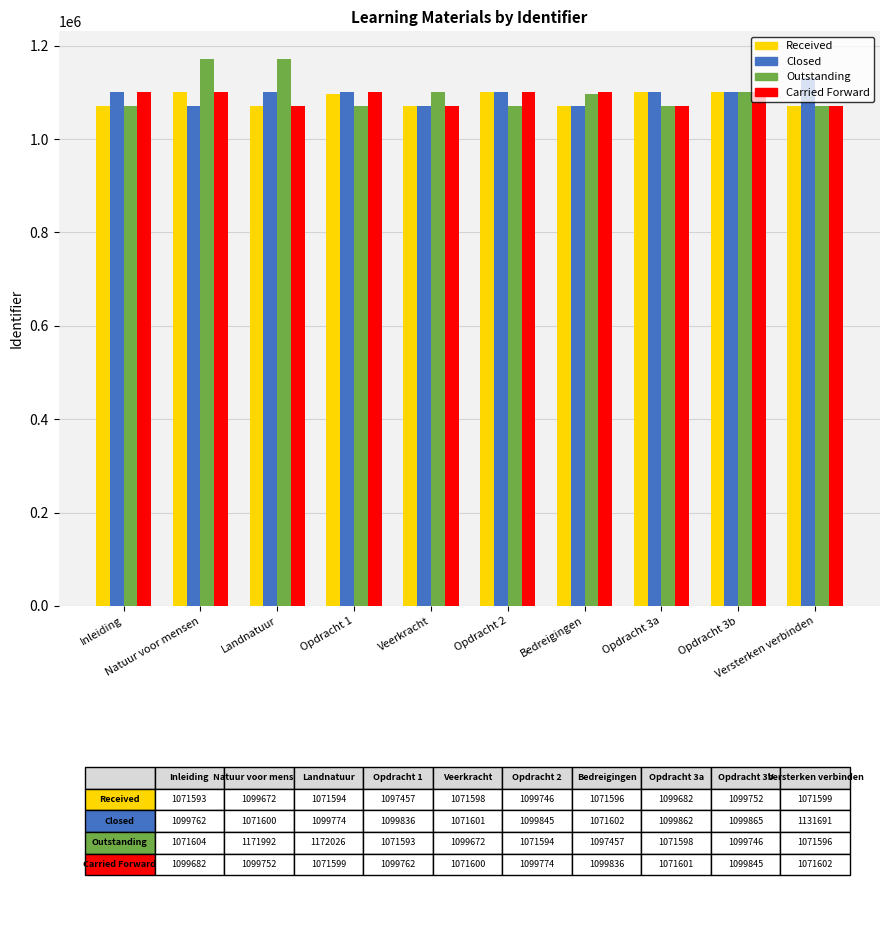

What are all the series names shown in the legend?

Received, Closed, Outstanding, Carried Forward